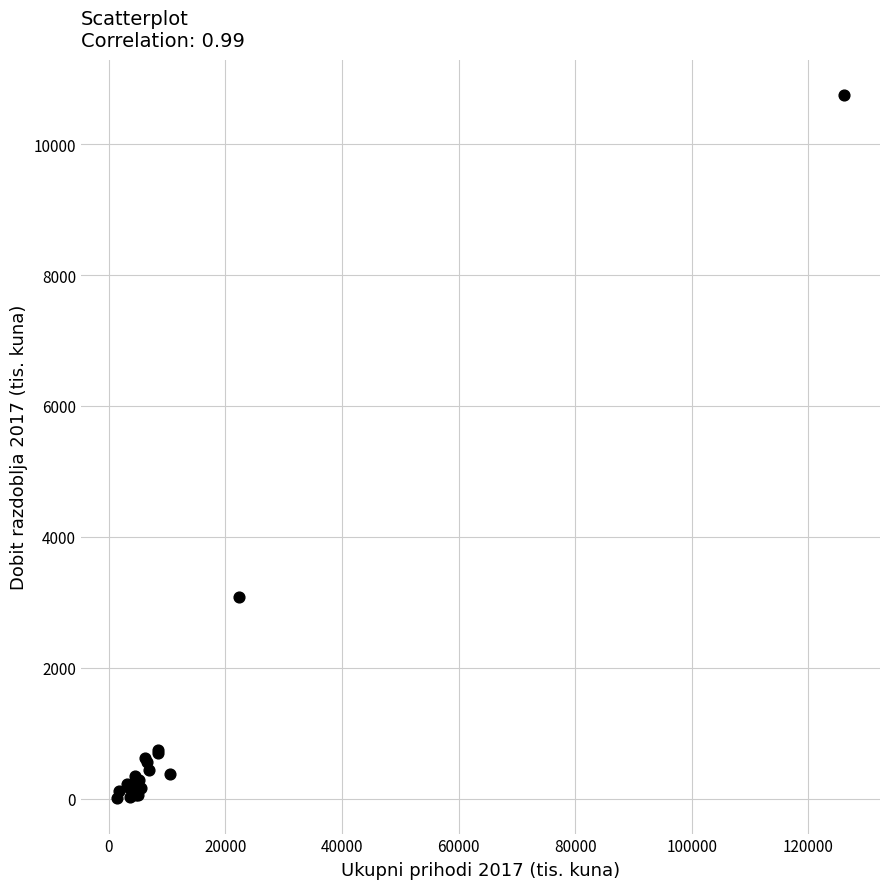

What Y value in the scatter plot is closest to 5376?

3073.1